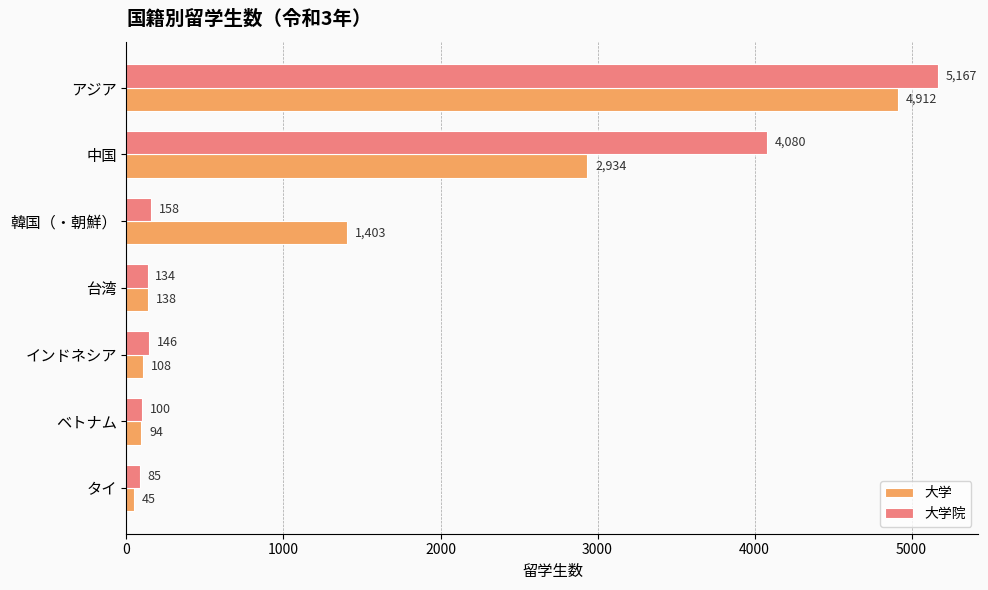

List the series in order of their peak value, highest first.

大学院, 大学